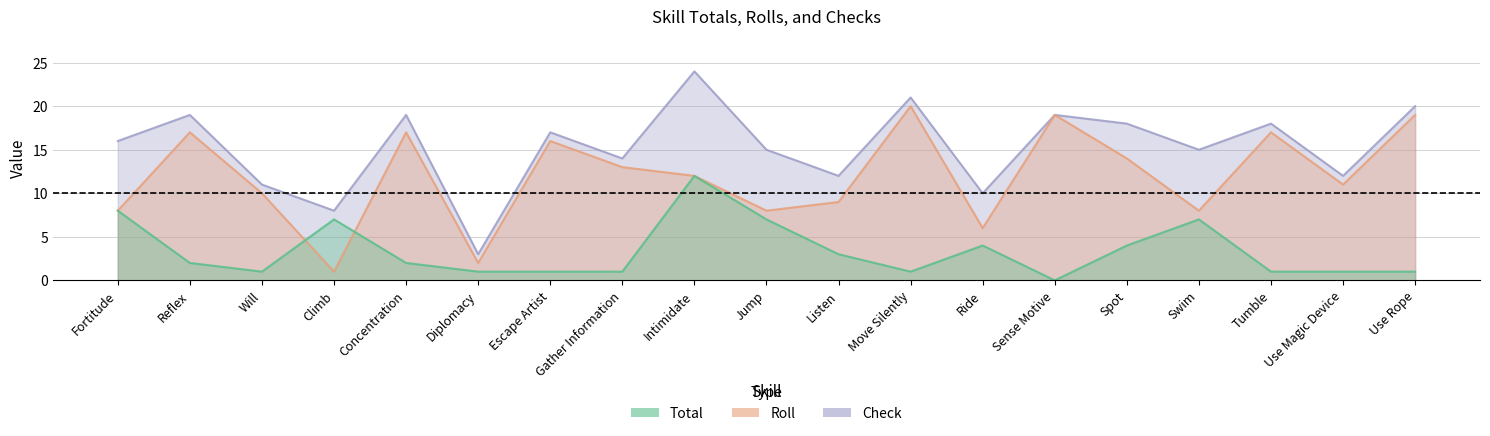

Is it true that Check equals 8 at Climb?

True